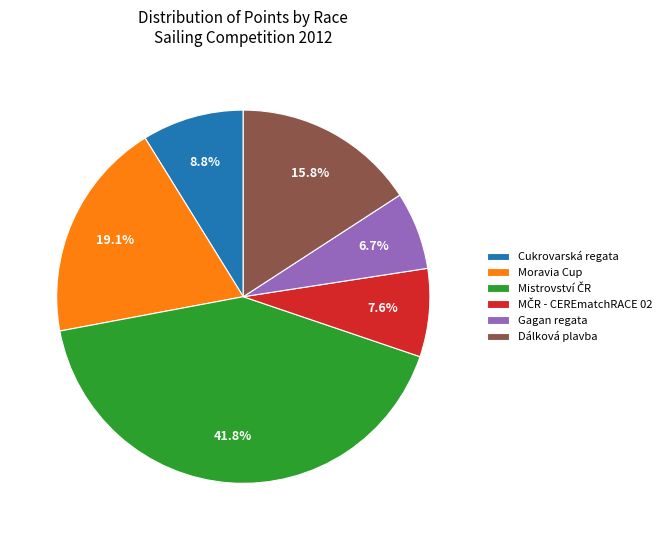

What is the ratio of the value at Dálková plavba to the value at Cukrovarská regata?

1.8